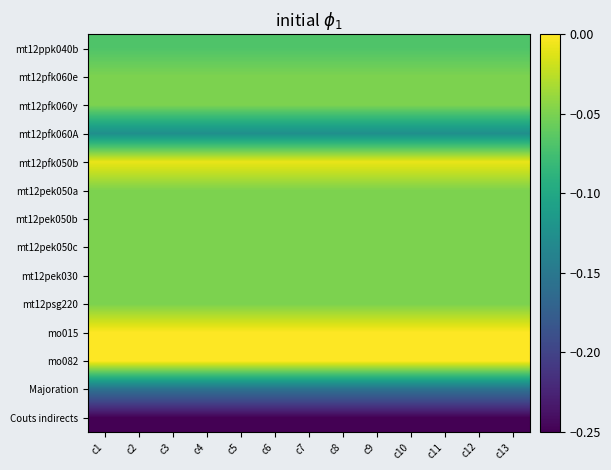

What is the total value across all series at c2?

-1.0